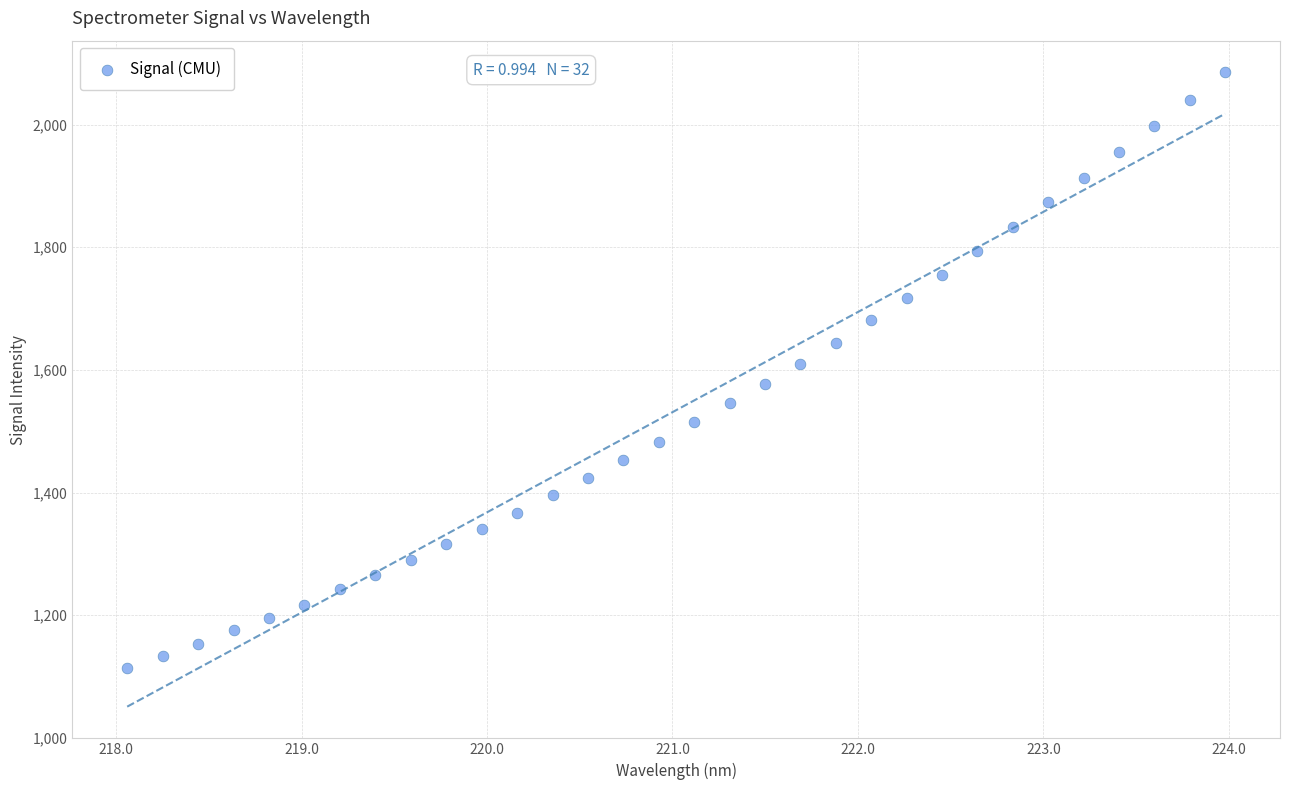

What is the range of Y values (max minus min)?

970.6